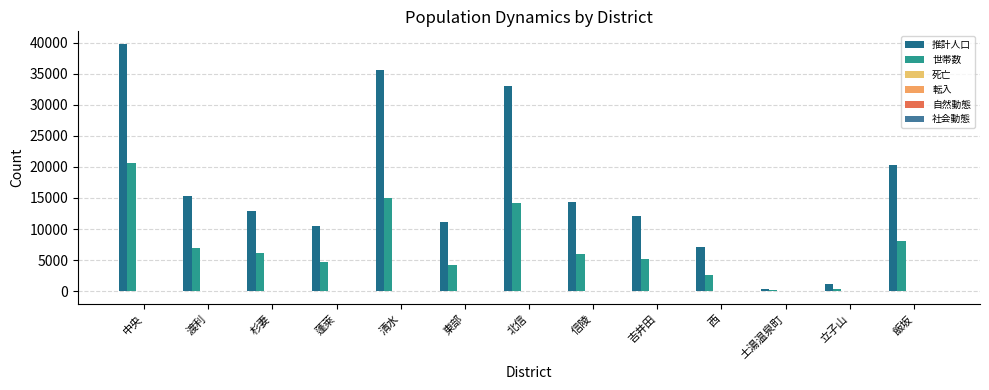

What position from the left is 飯坂?

13